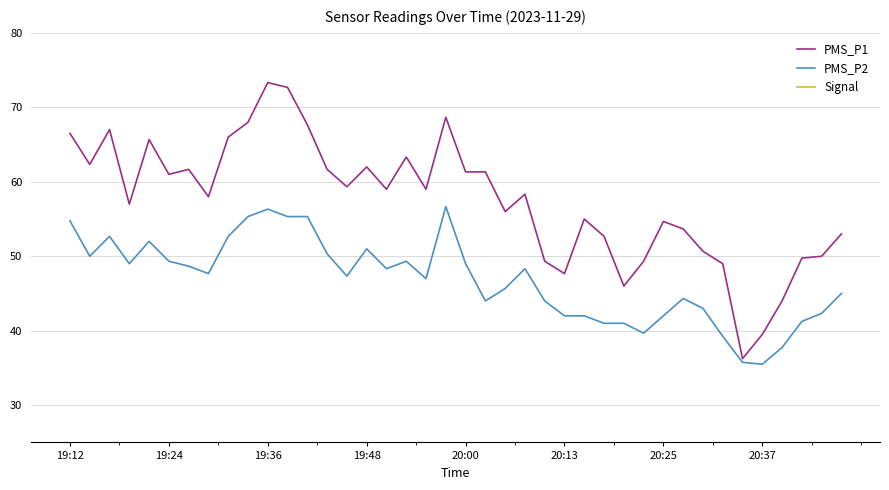

Which series has the largest total across all categories?

PMS_P1